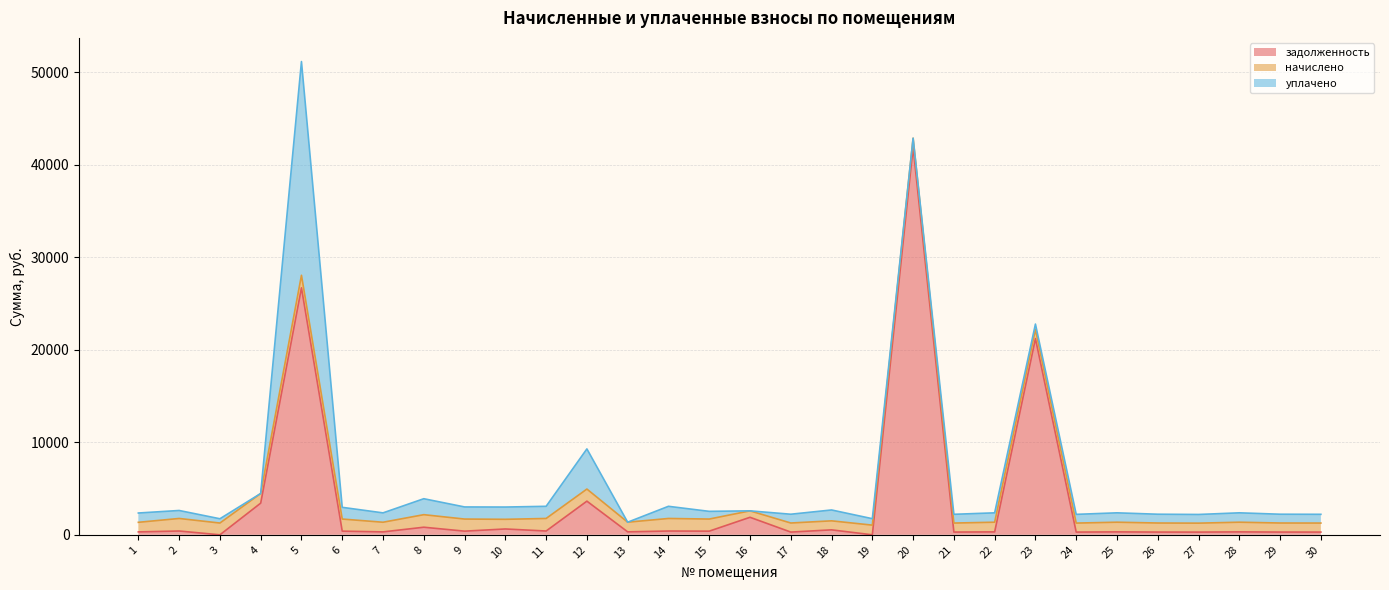

True or false: начислено has a value of 1046.0 at 25.

True